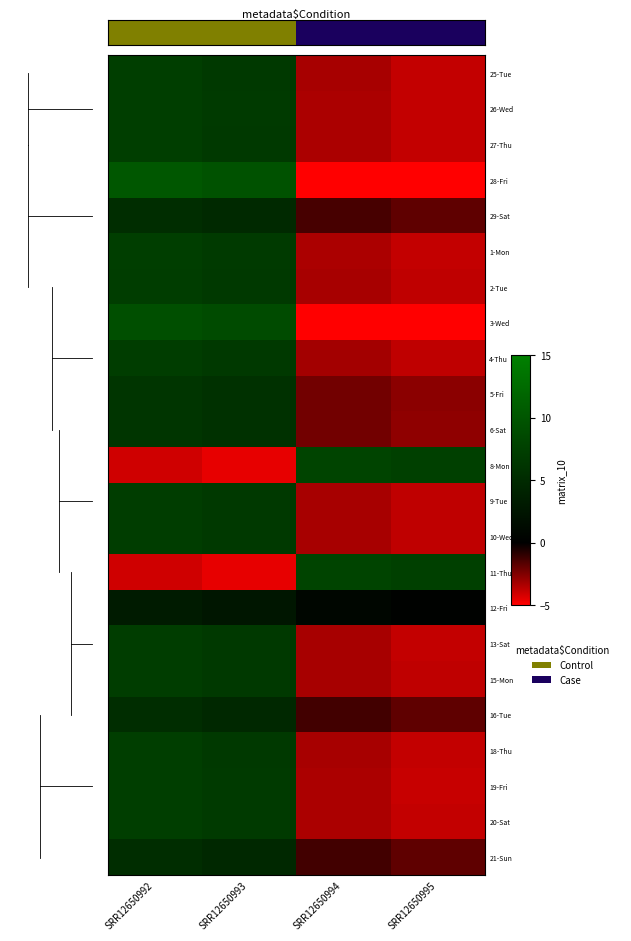

List the series in order of their peak value, highest first.

28-Fri, 3-Wed, 8-Mon, 11-Thu, 19-Fri, 20-Sat, 26-Wed, 1-Mon, 27-Thu, 18-Thu, 25-Tue, 13-Sat, 2-Tue, 9-Tue, 10-Wed, 15-Mon, 4-Thu, 6-Sat, 5-Fri, 29-Sat, 21-Sun, 16-Tue, 12-Fri